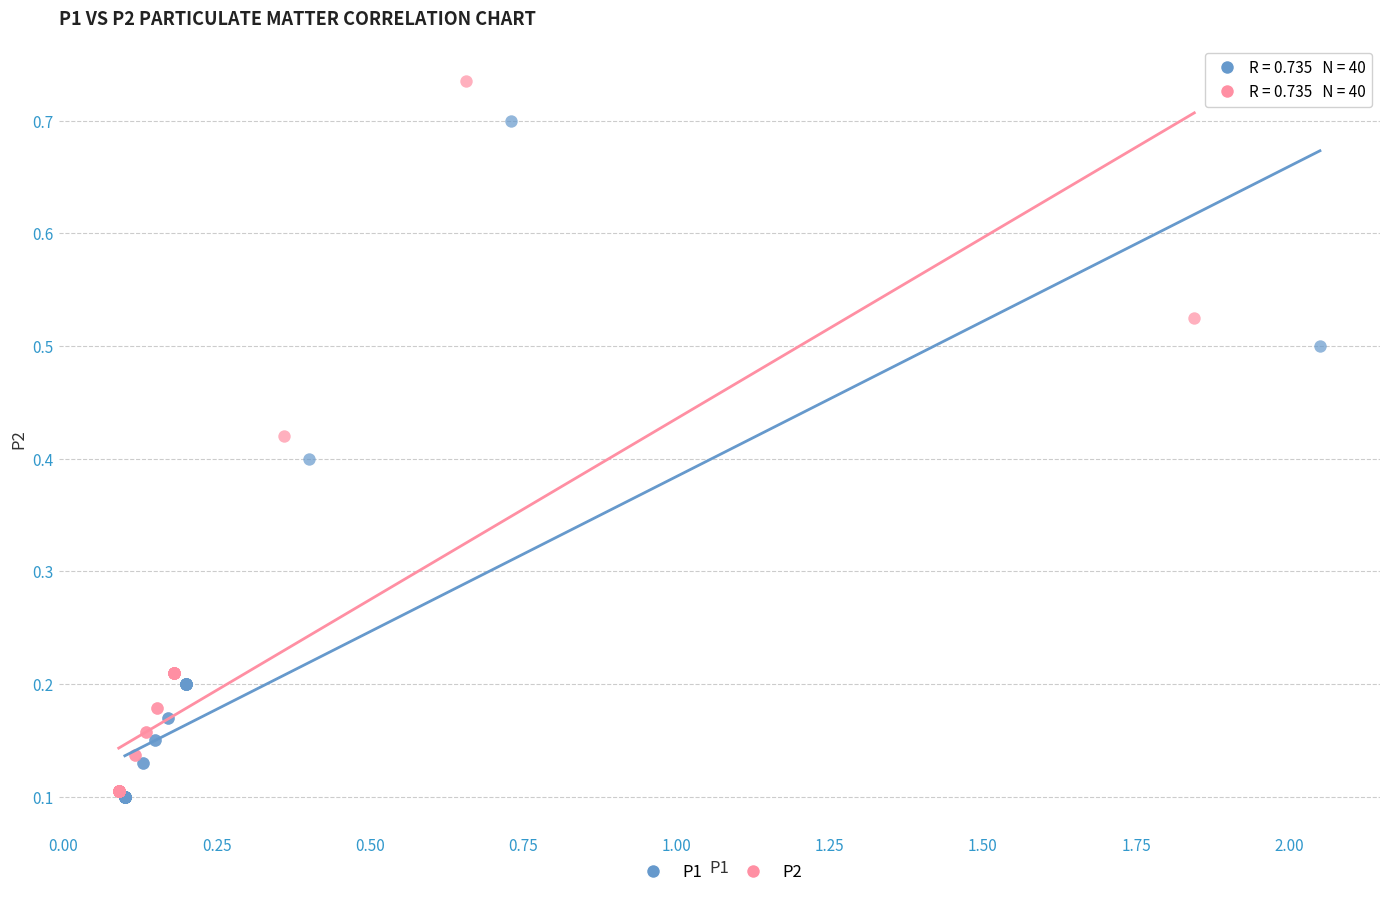

What are all the series names shown in the legend?

P1, P2